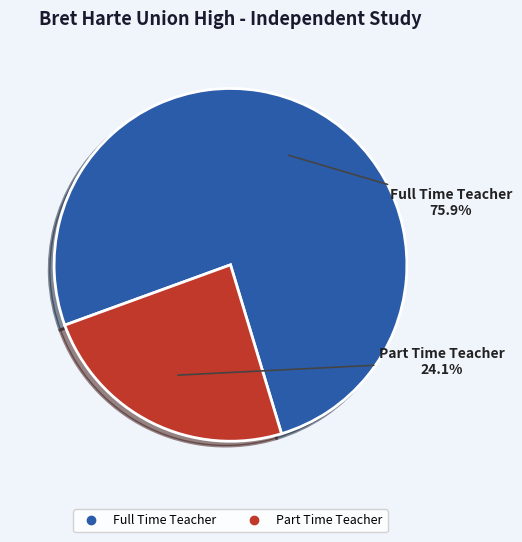

Which has a higher value, Full Time Teacher or Part Time Teacher?

Full Time Teacher